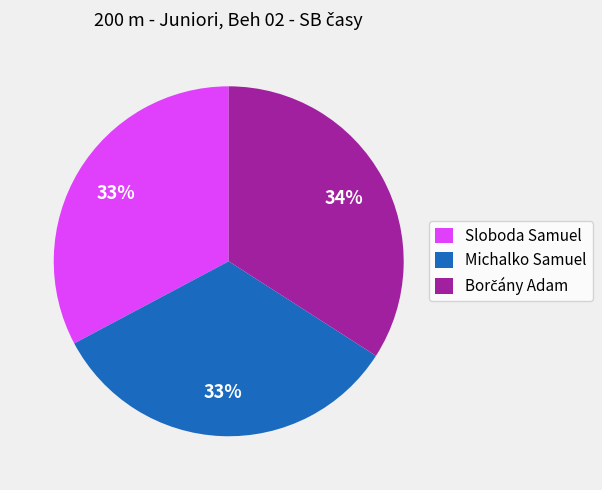

How many slices are in this pie chart?

3